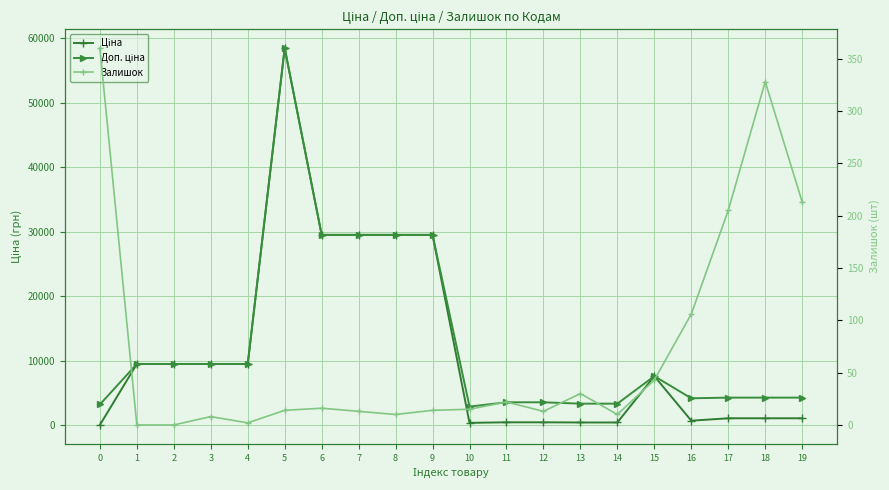

How many categories are shown in the chart?

20